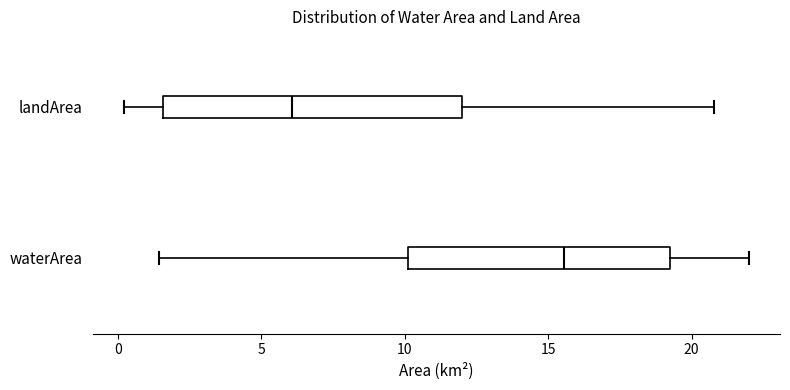

Which box's median line is the furthest to the right?

waterArea